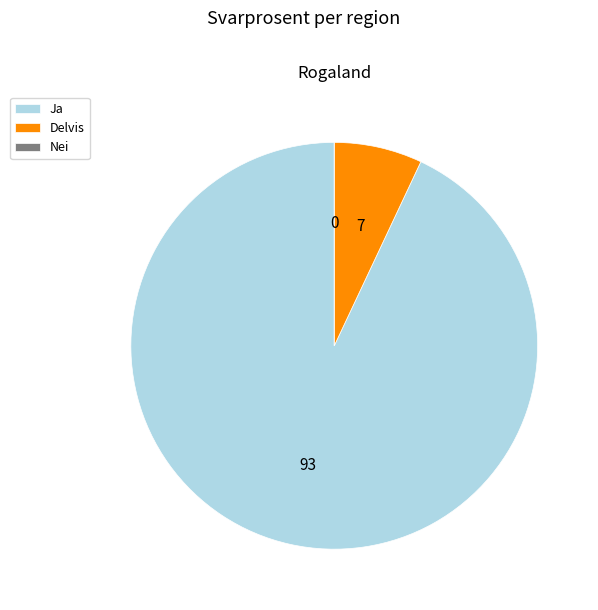

Combined, do Delvis and Ja account for over 50%?

Yes